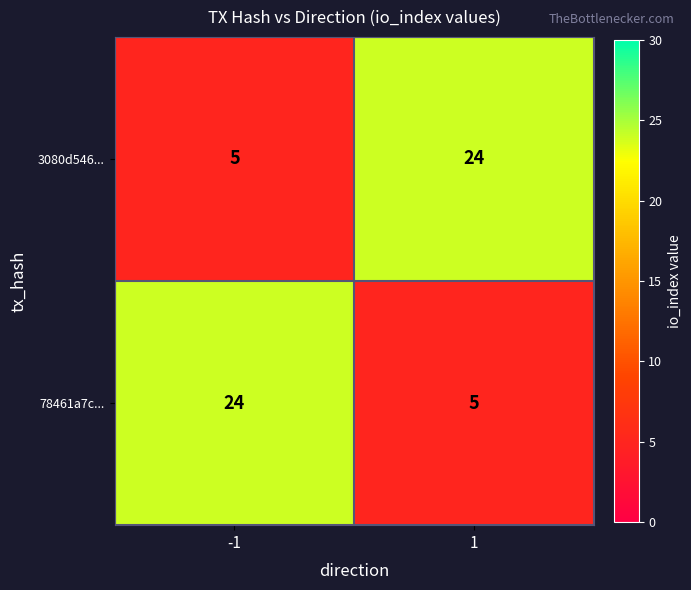

What is the maximum value shown in the chart?

24